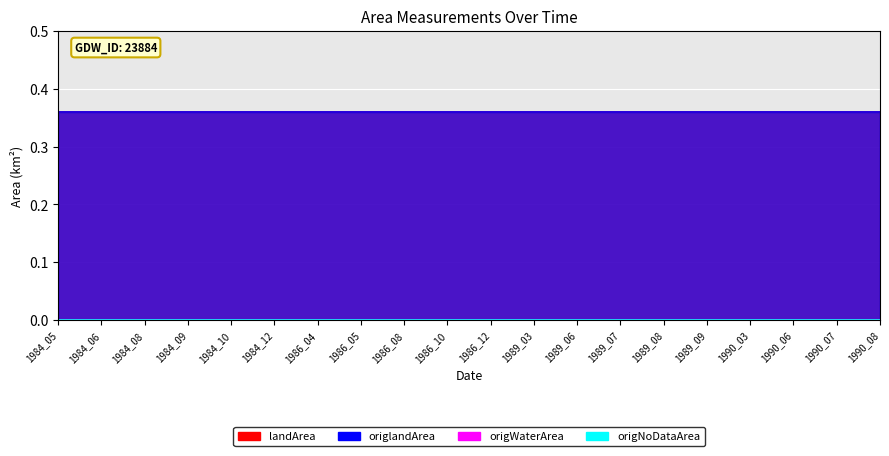

What is the spread (max minus min) of values at 1989_07?

0.4